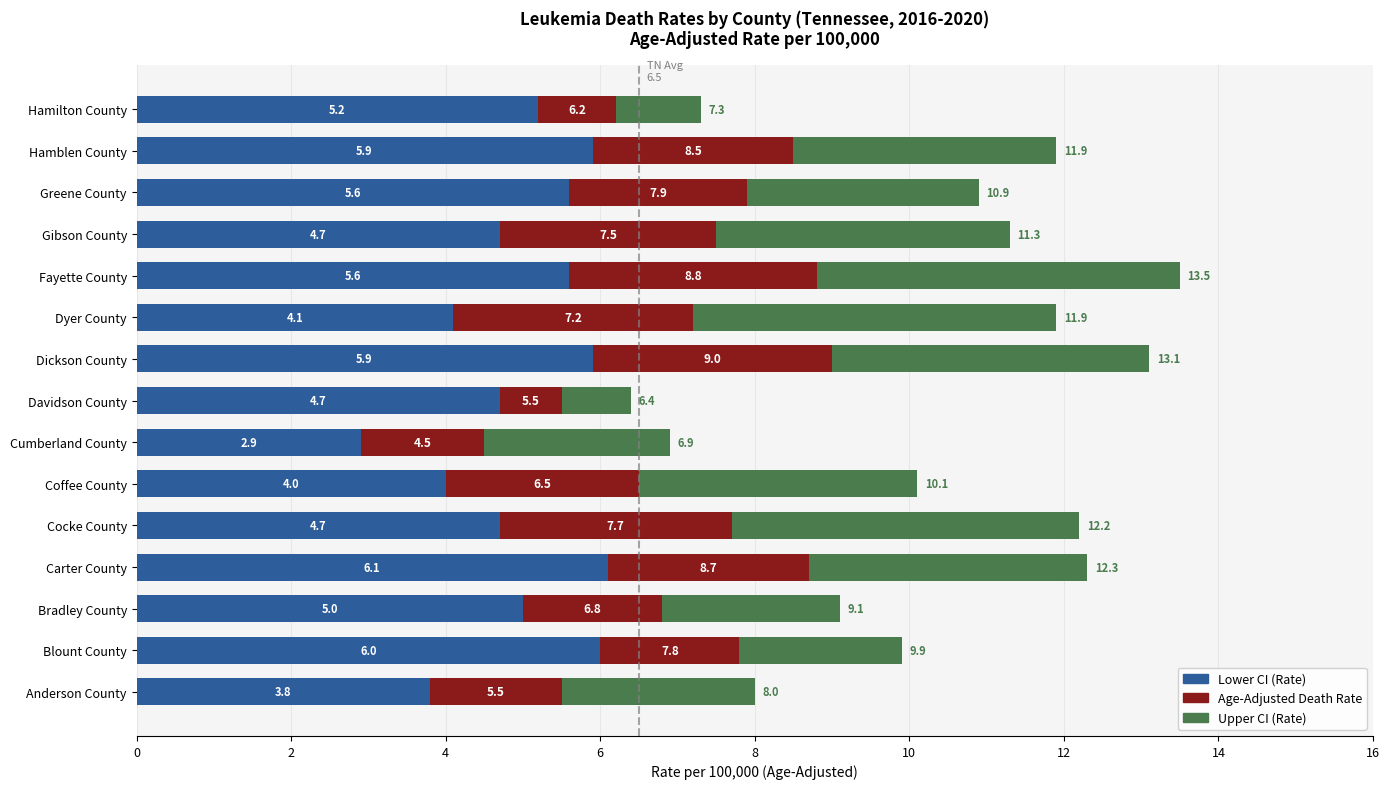

What are all the series names shown in the legend?

Lower CI (Rate), Age-Adjusted Death Rate, Upper CI (Rate)